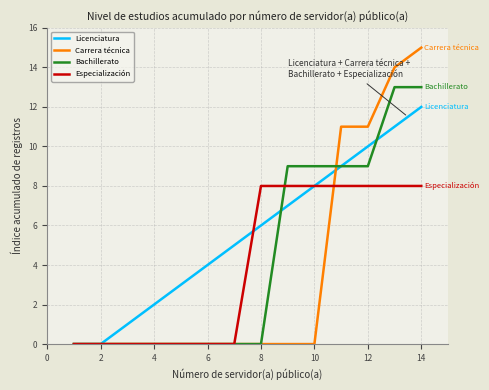

Which series has the widest spread of values?

Carrera técnica